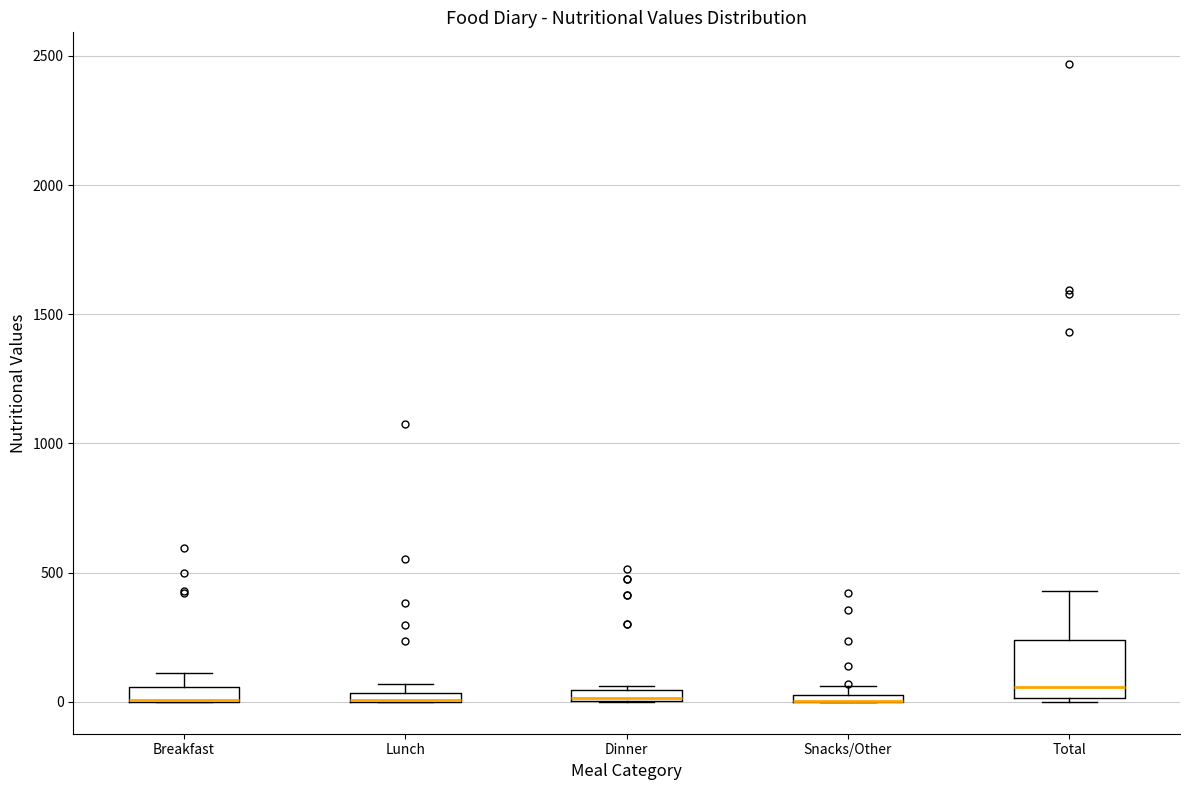

Where does the upper whisker of the box for Breakfast end on the y-axis? The values are not printed on the chart, so give them approximately, as read against the axis.

100